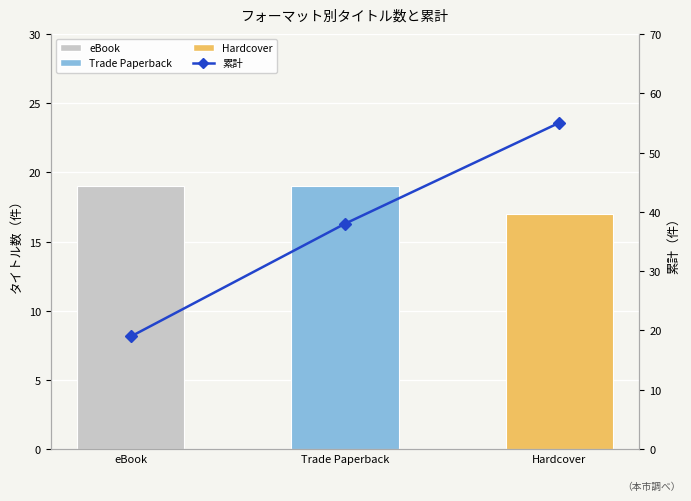

Which label corresponds to the largest value in the chart?

Hardcover